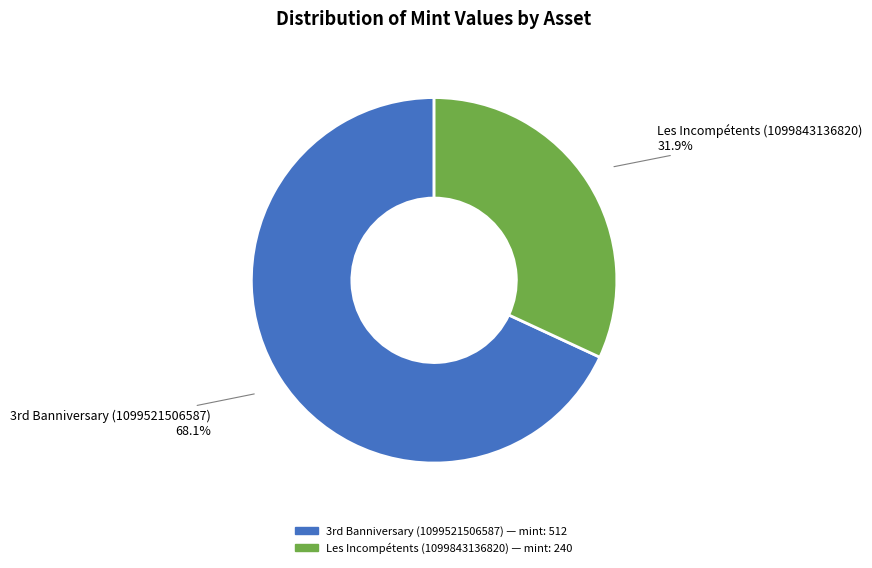

Which category has the smallest portion of the pie?

Les Incompétents (1099843136820)